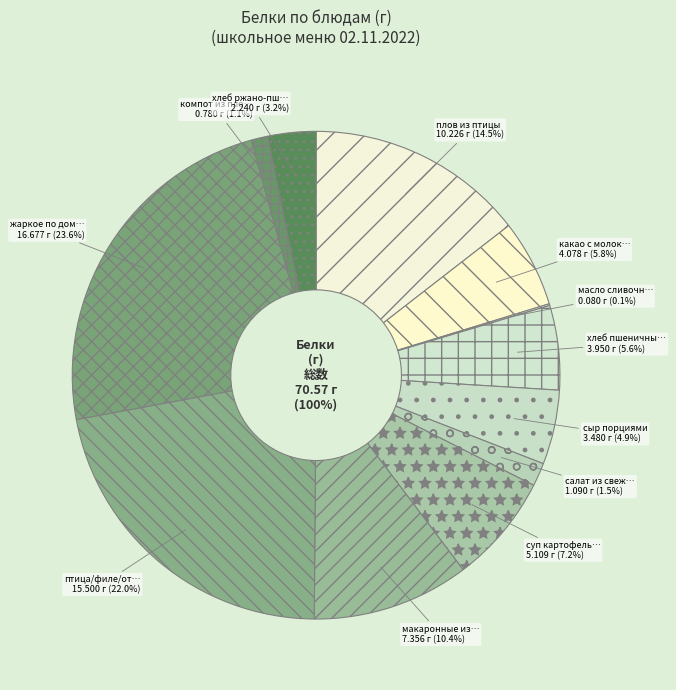

Combined, what portion of the pie is жаркое по домашнему из свинины and сыр порциями?

28.6%